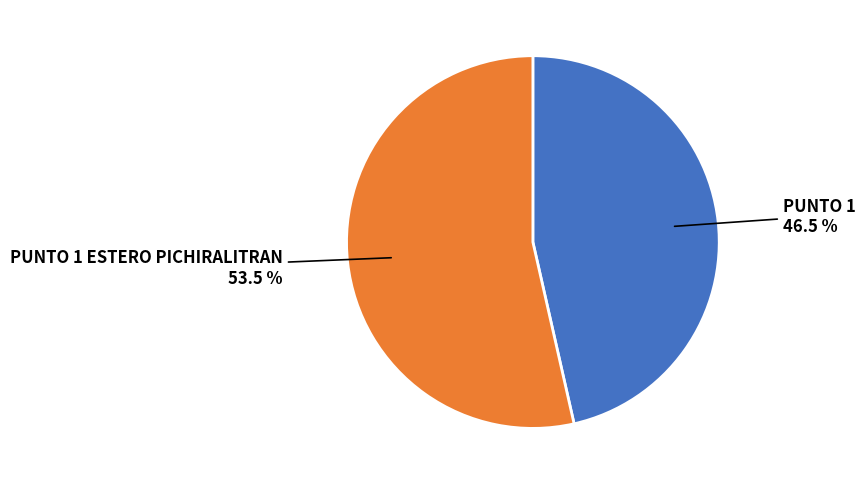

Which has a higher value, PUNTO 1 ESTERO PICHIRALITRAN or PUNTO 1?

PUNTO 1 ESTERO PICHIRALITRAN